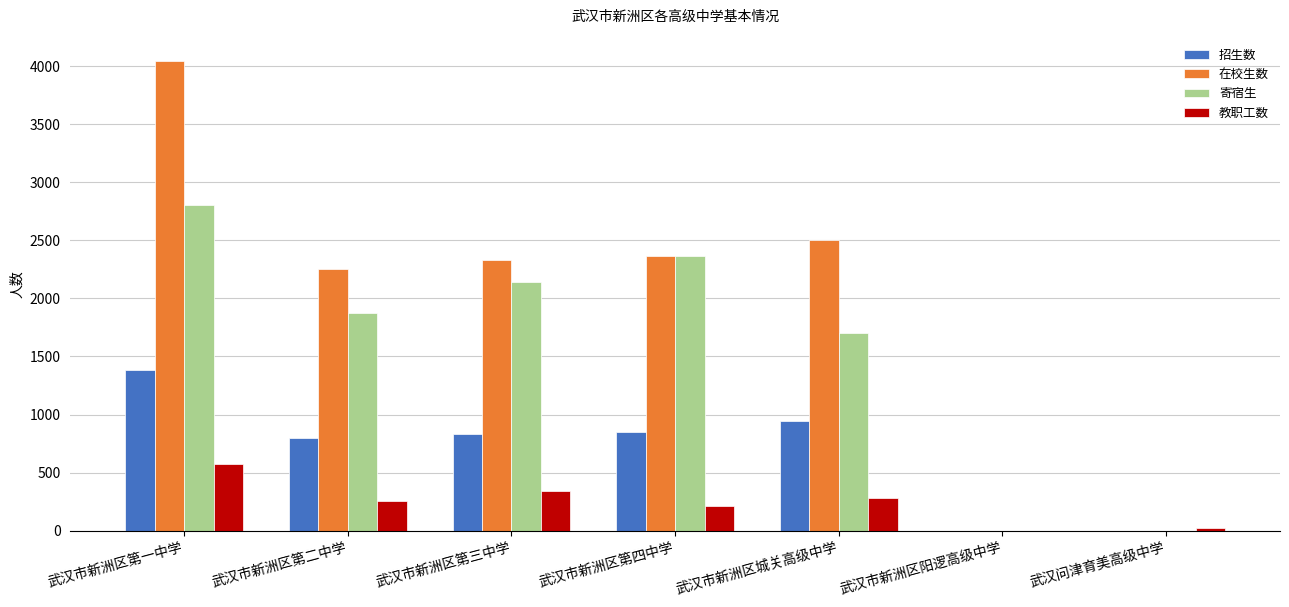

What is the maximum value for 在校生数?

4043